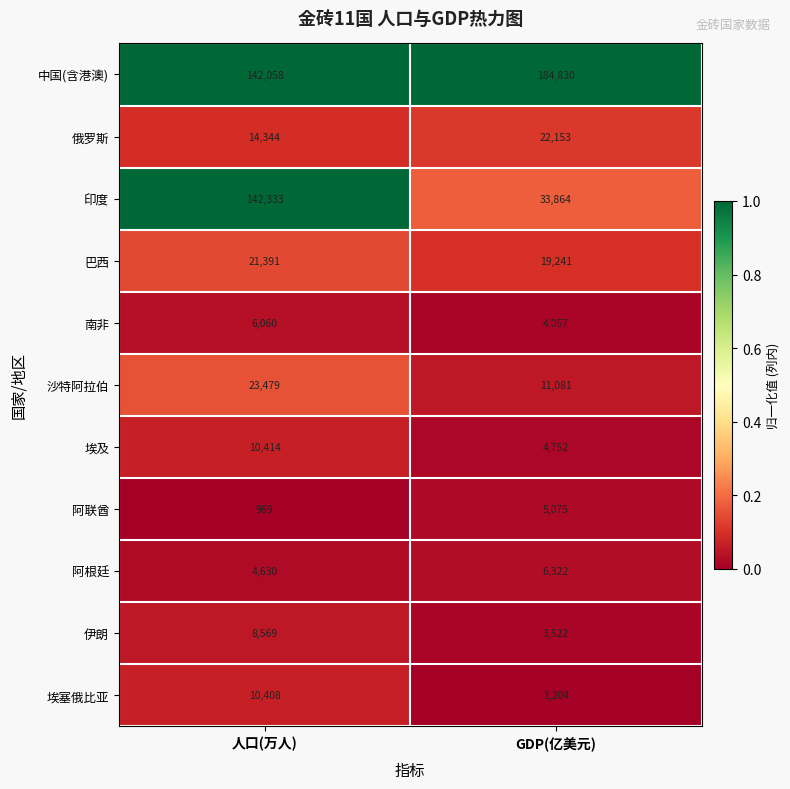

Count the number of categories in the chart.

2